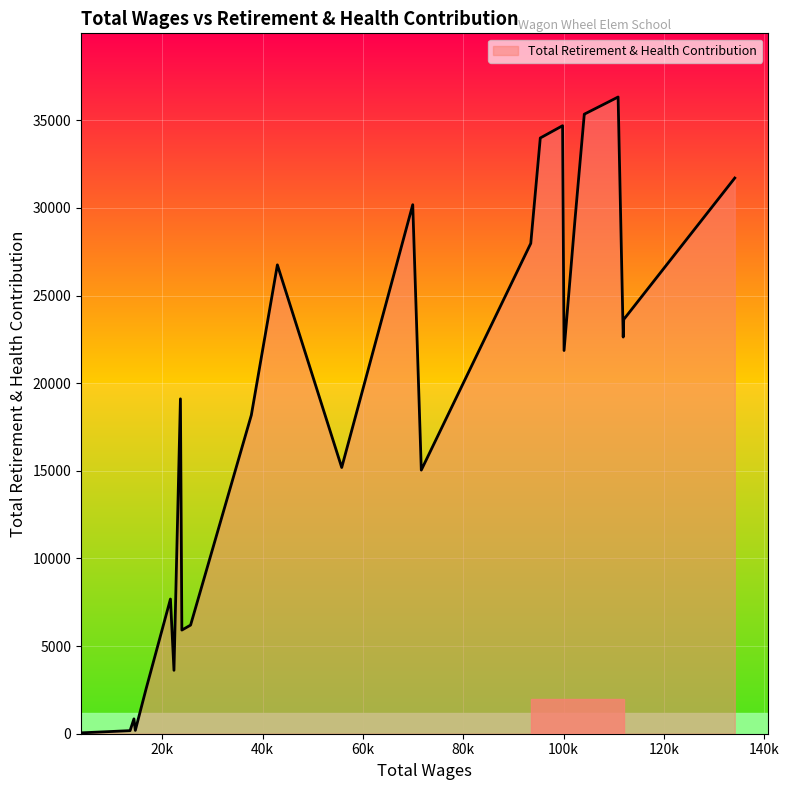

What is the greatest value displayed?

36324